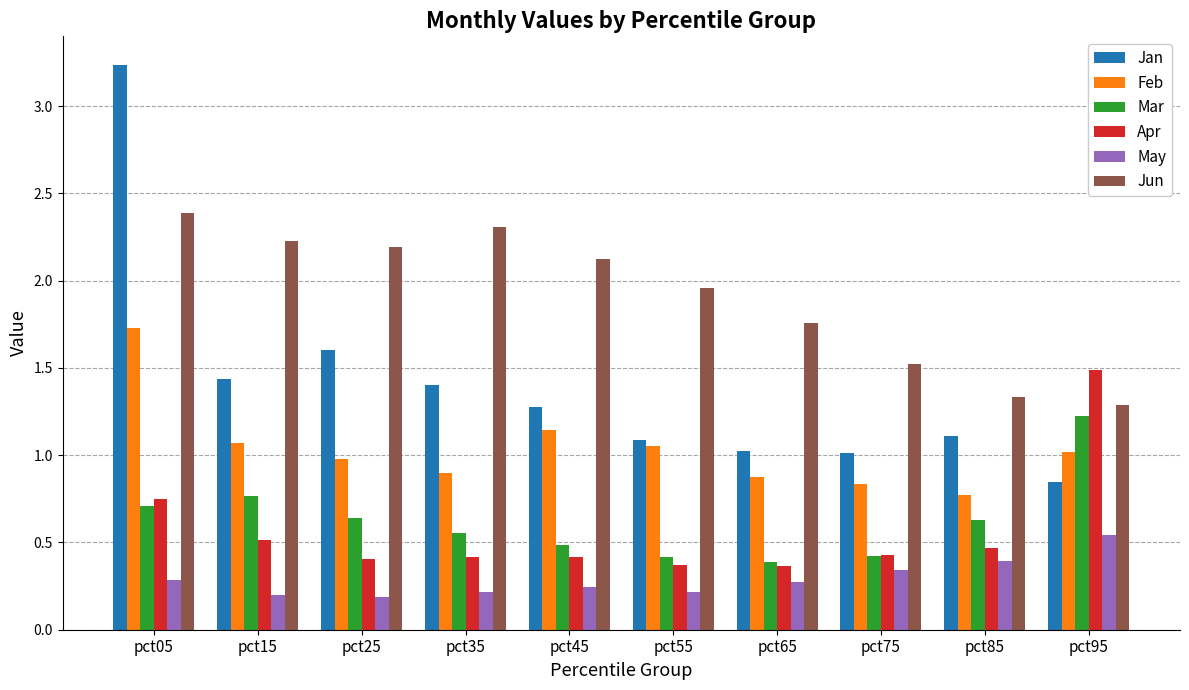

What is the highest value of the Feb series?

1.7